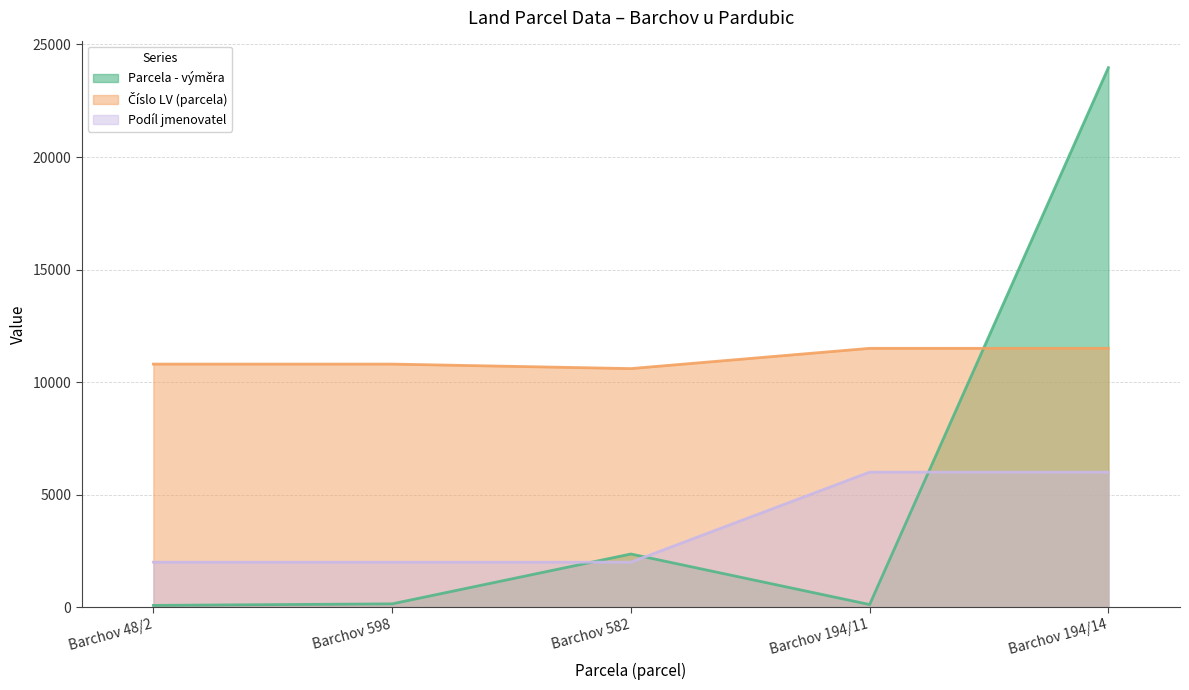

At which category does Číslo LV (parcela) reach its first local valley?

Barchov 582